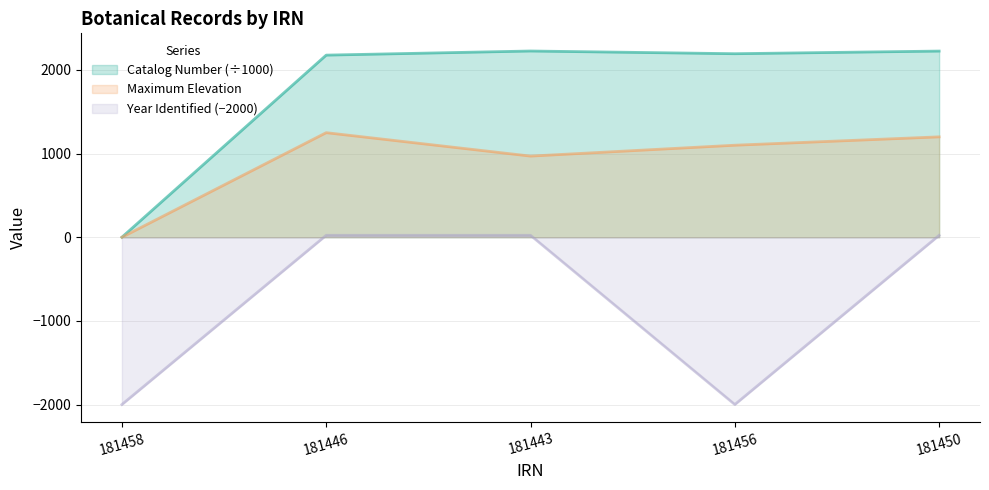

At which category does Year Identified reach its first local valley?

181456